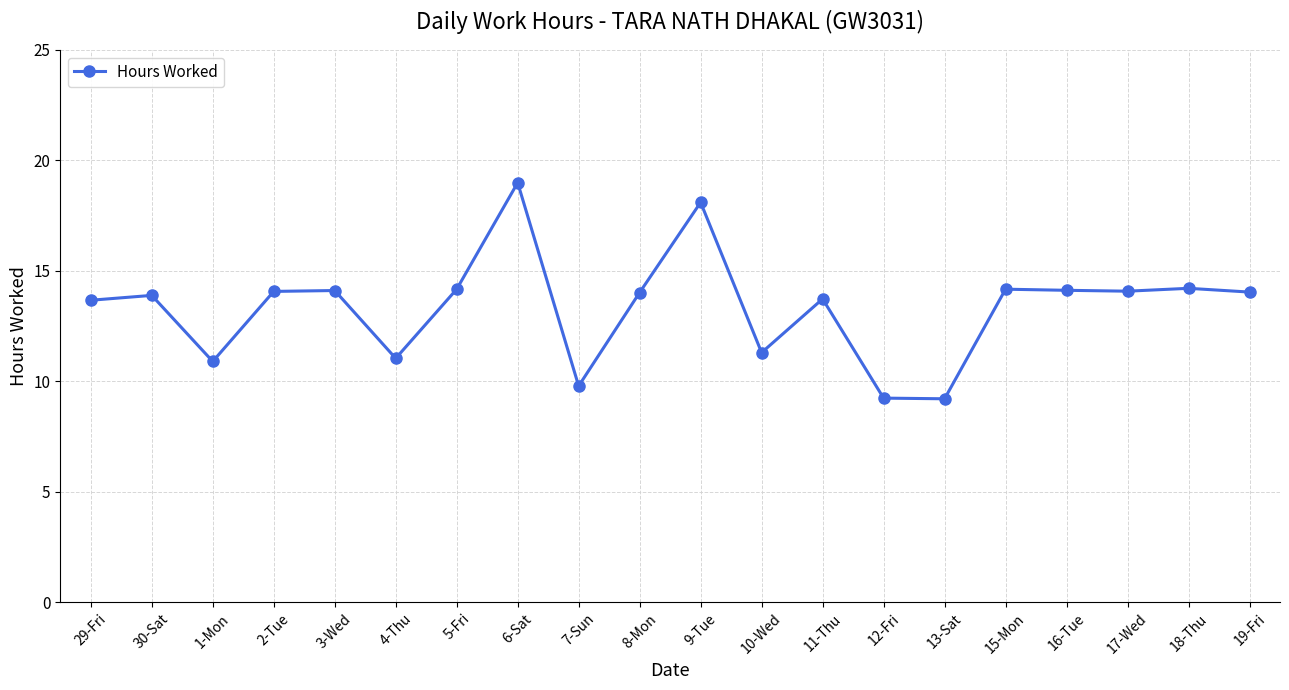

What position from the right is 15-Mon?

5